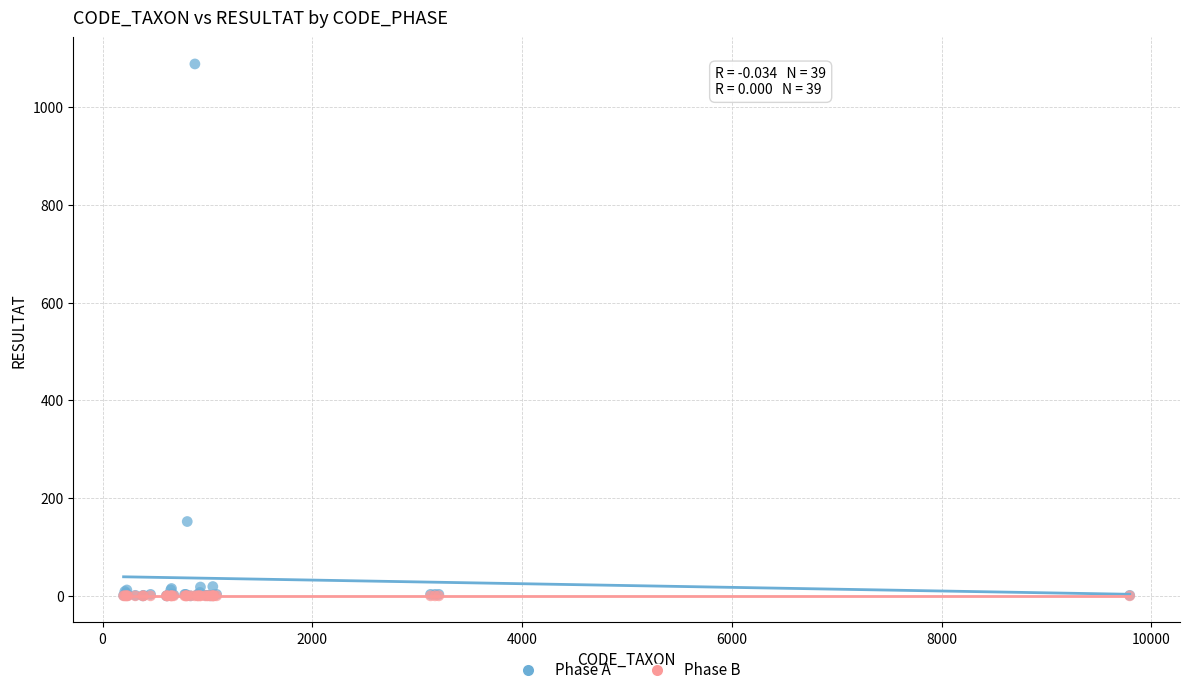

Which series reaches the maximum Y coordinate?

Phase A